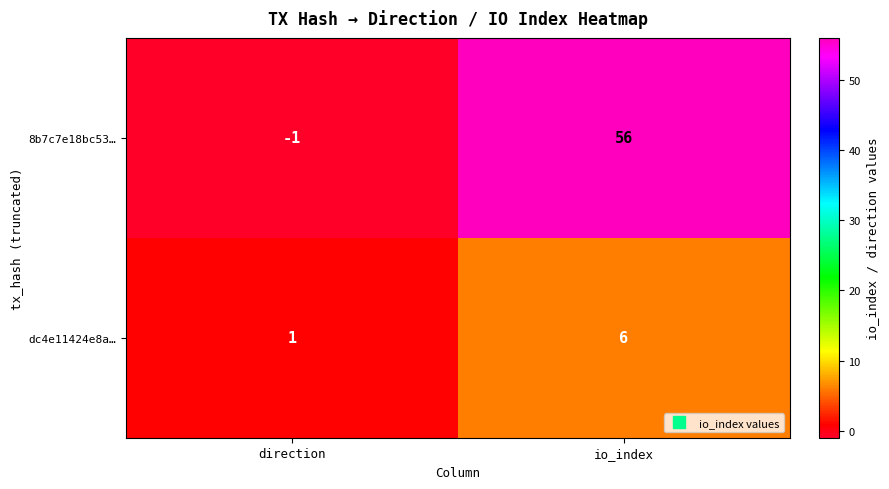

True or false: dc4e11424e8a… has a value of 1 at direction.

True